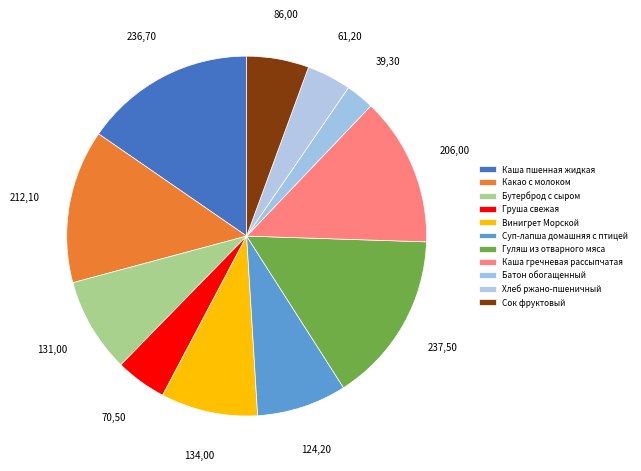

What is the smallest slice in the pie chart?

Батон обогащенный